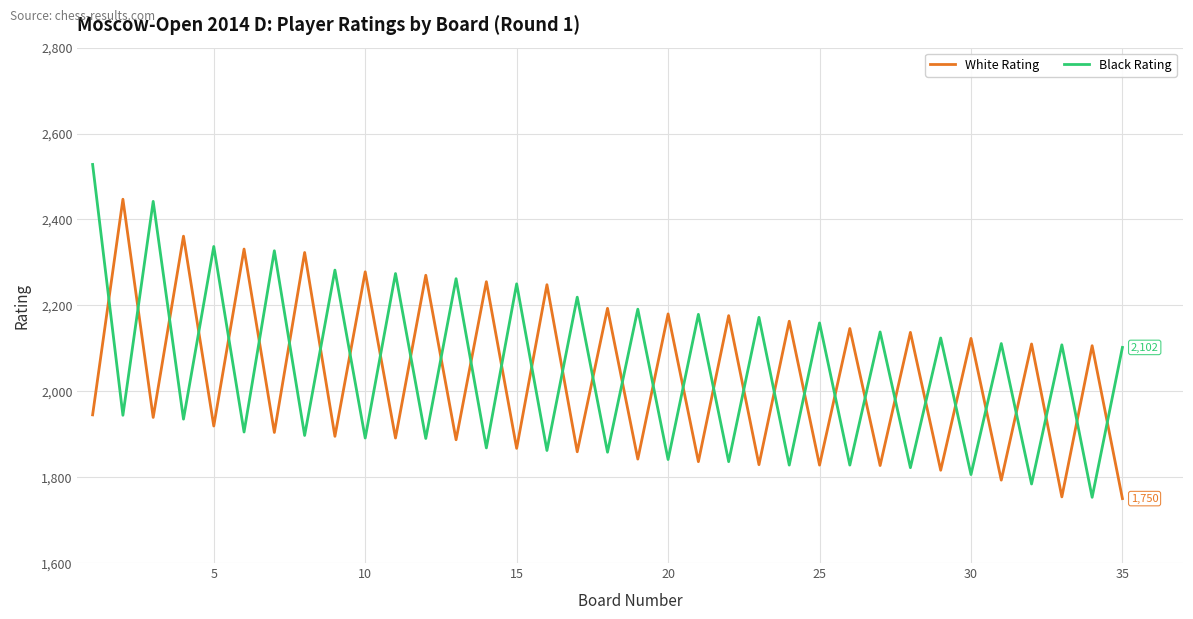

Rank the series by their maximum value, from lowest to highest.

White Rating, Black Rating